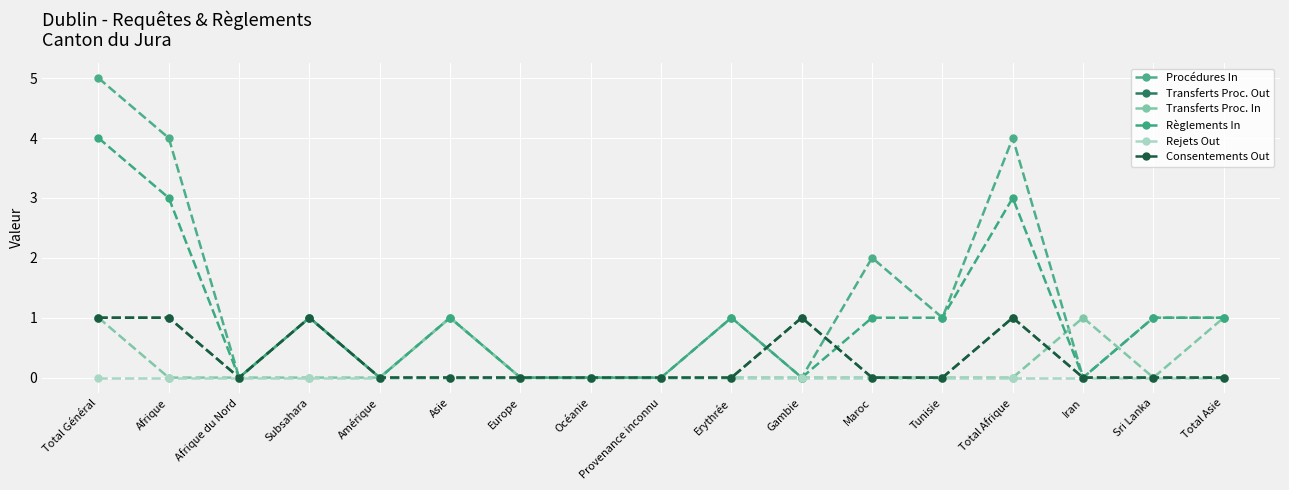

What is the value of the Transferts Proc. Out point at the 14th from the left?

1